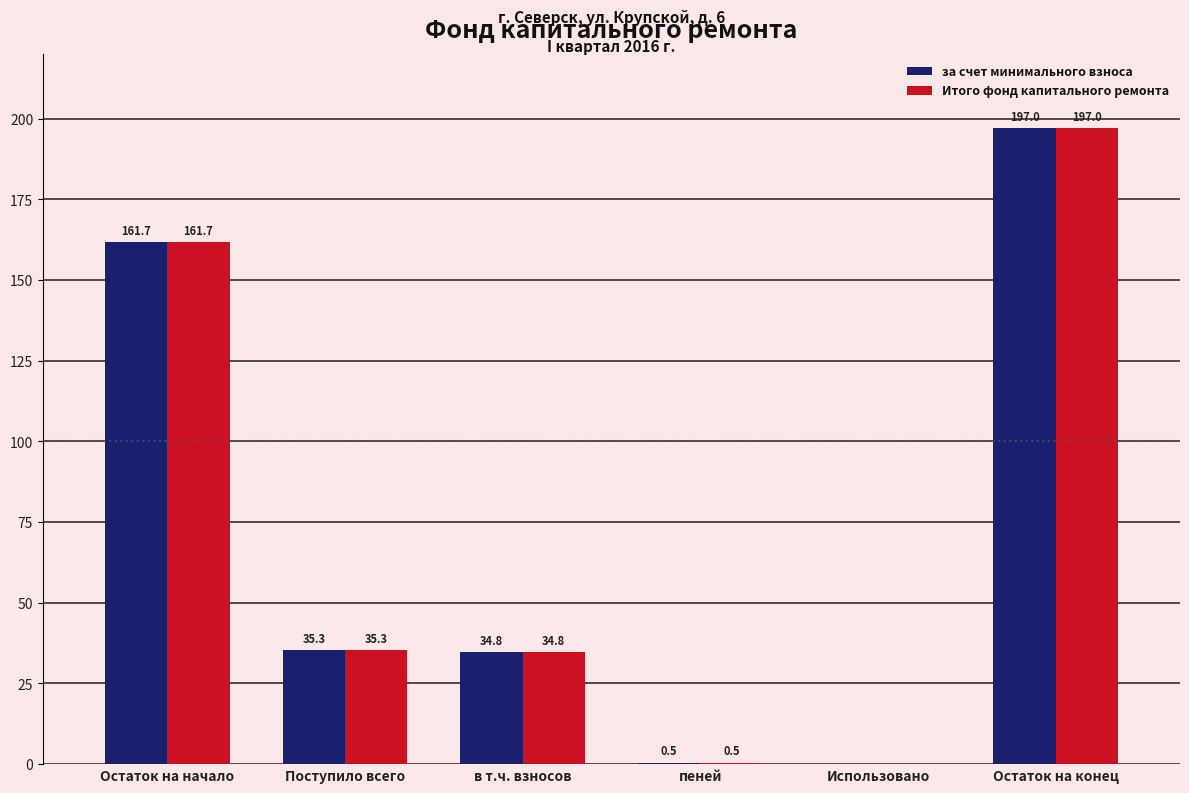

What is the total value across all series at в т.ч. взносов?

69.6